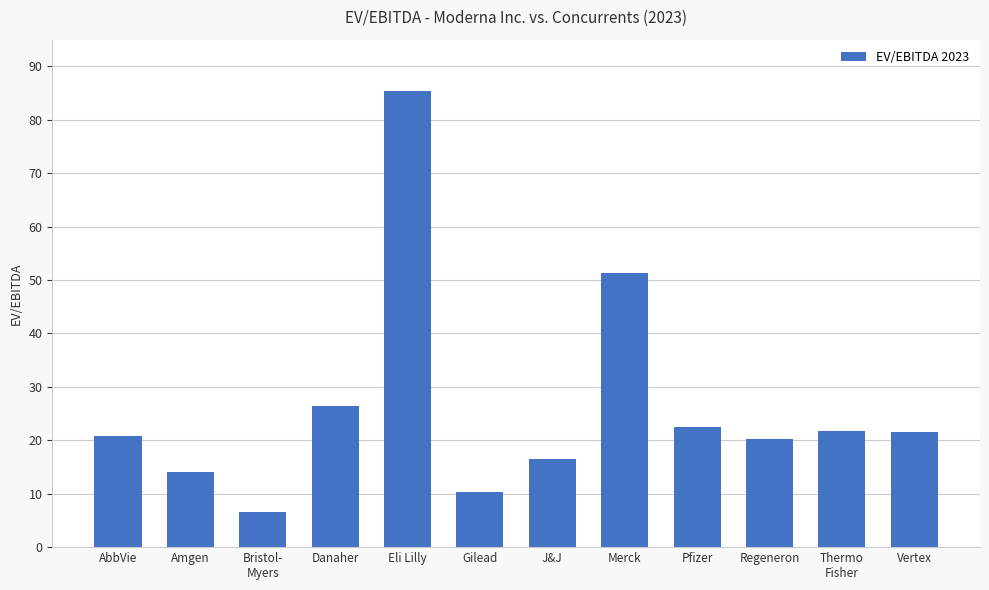

What is the label of the 12th bar from the right?

AbbVie